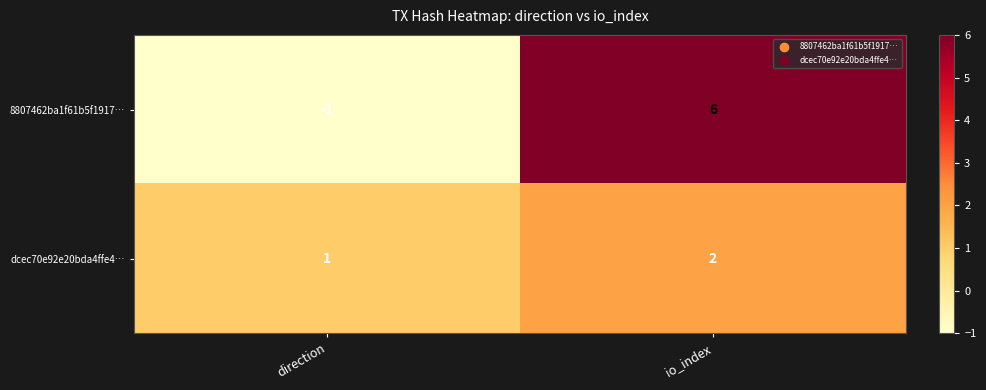

Which category has the lowest value across all series?

direction